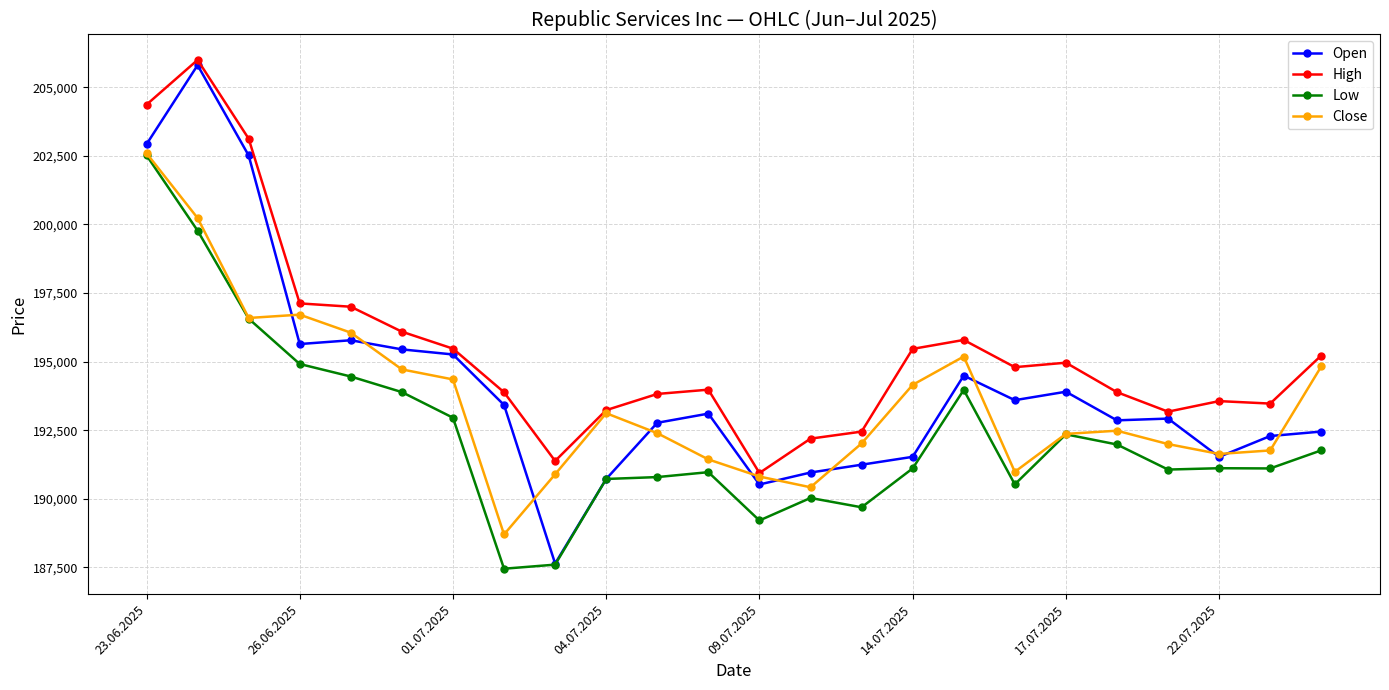

List the series in order of their overall mean, lowest first.

Low, Close, Open, High